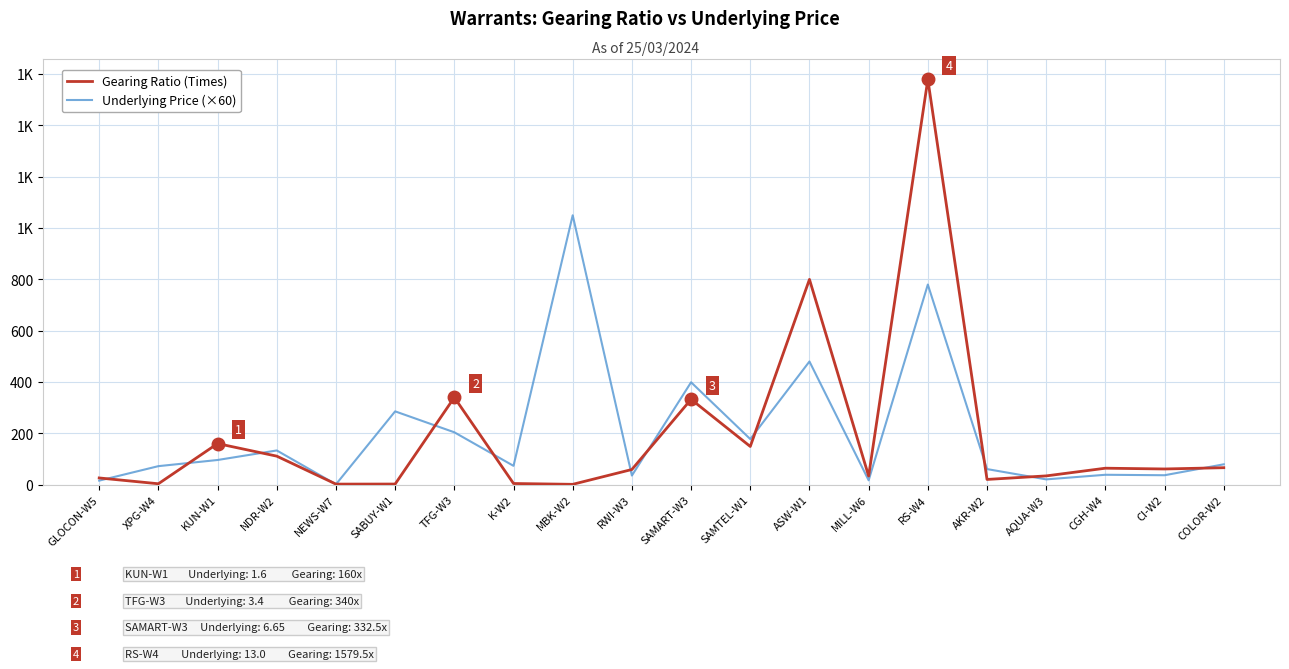

List the series in order of their peak value, highest first.

Gearing Ratio (Times), Underlying Price (×60)